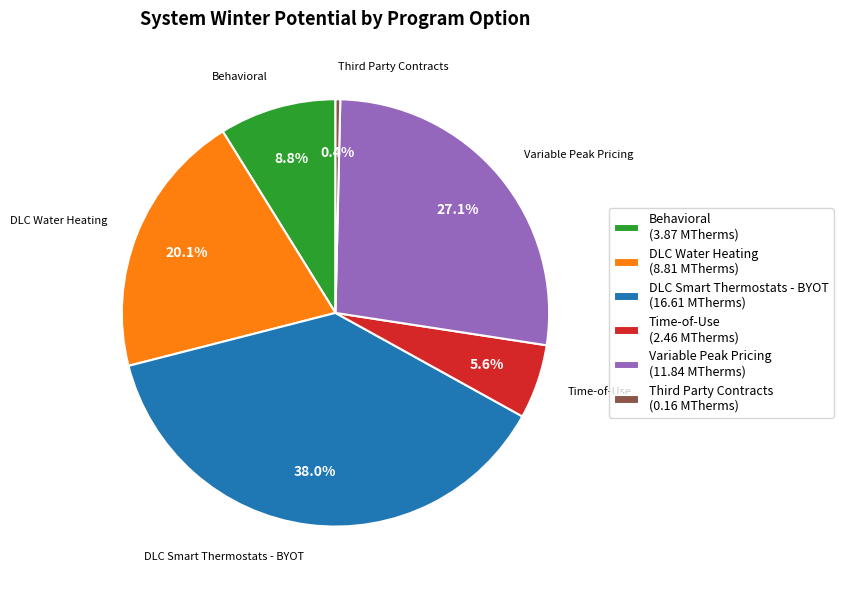

To the nearest percent, what is the combined percentage of DLC Smart Thermostats - BYOT and DLC Water Heating?

58%